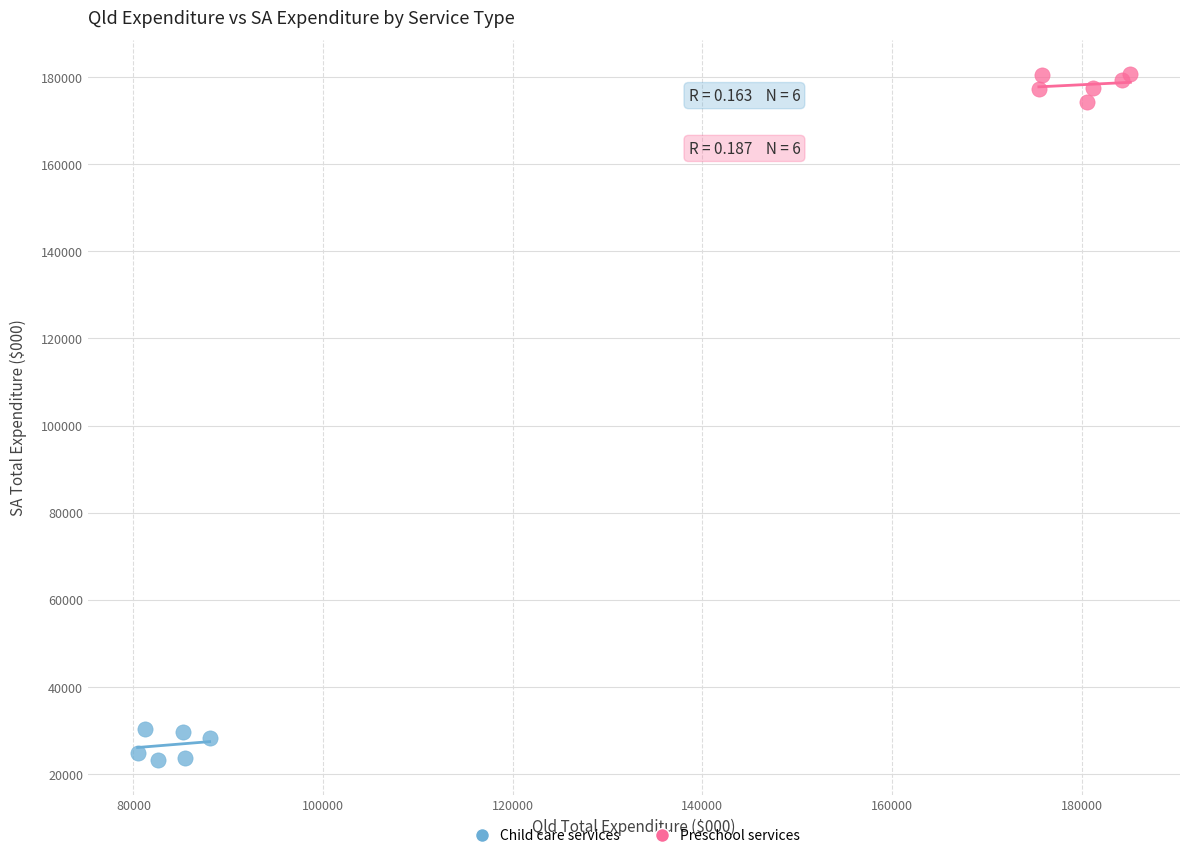

Which series contains the lowest Y value?

Child care services